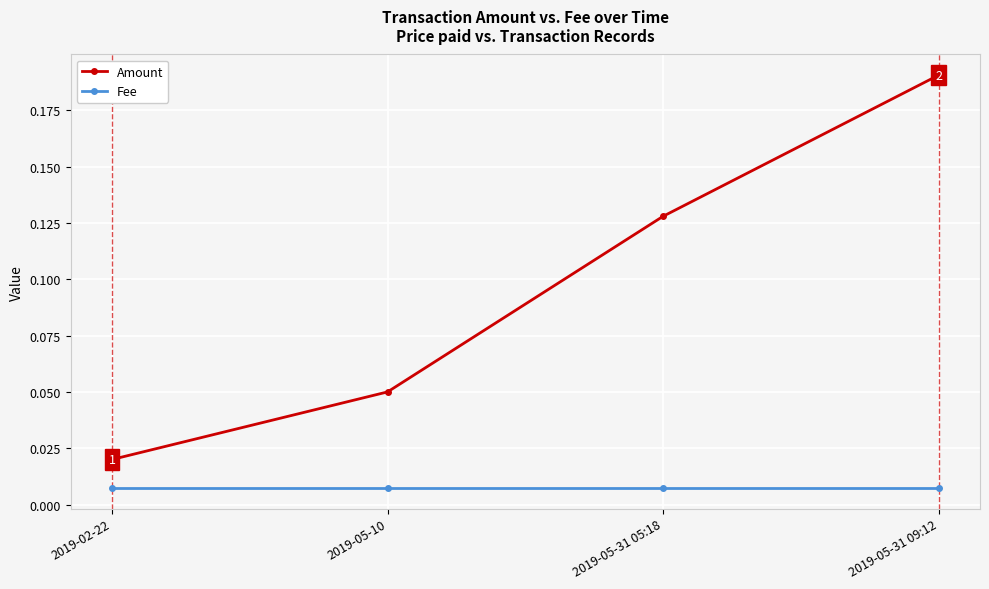

What is the label of the 2nd point from the left?

2019-05-10